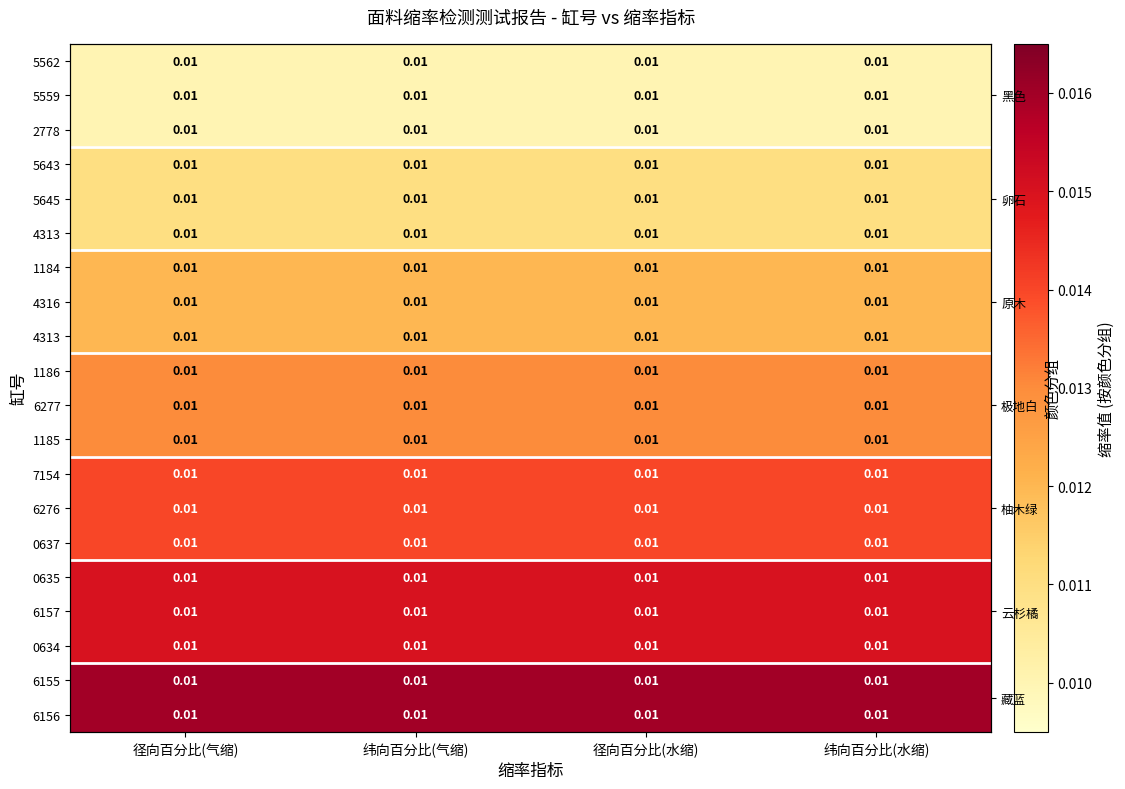

At how many categories does at least one series exceed 0?

4